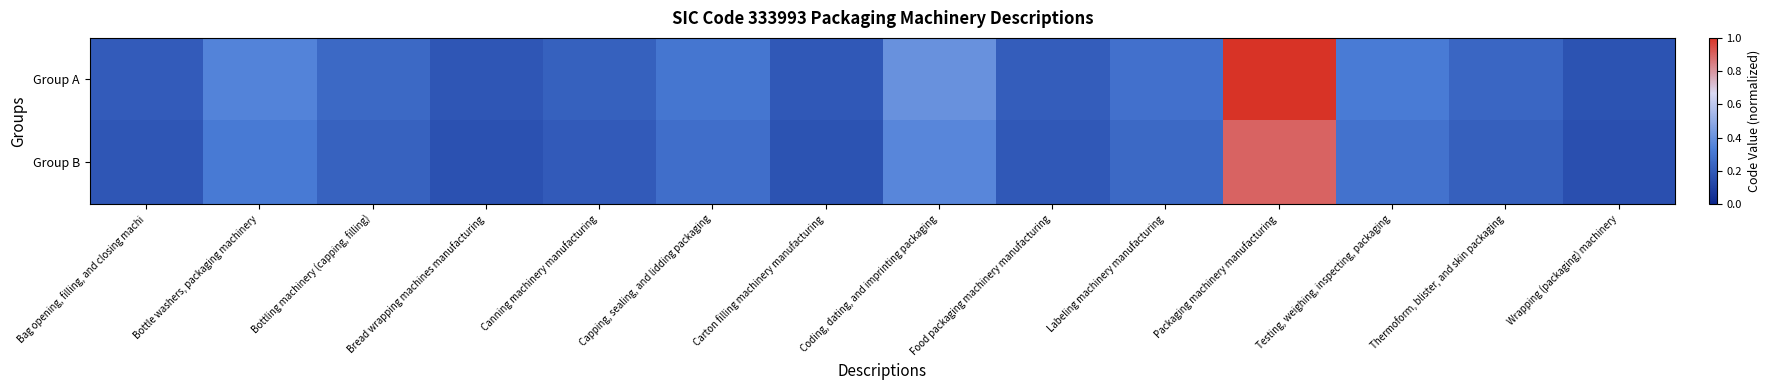

Which series has the largest total across all categories?

Group A